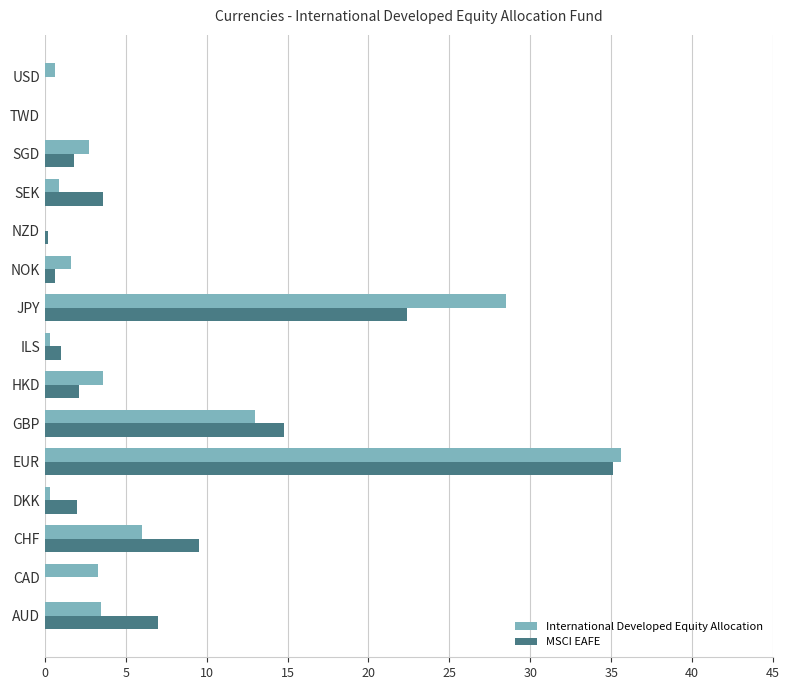

Between EUR and USD, which series saw the biggest shift?

MSCI EAFE